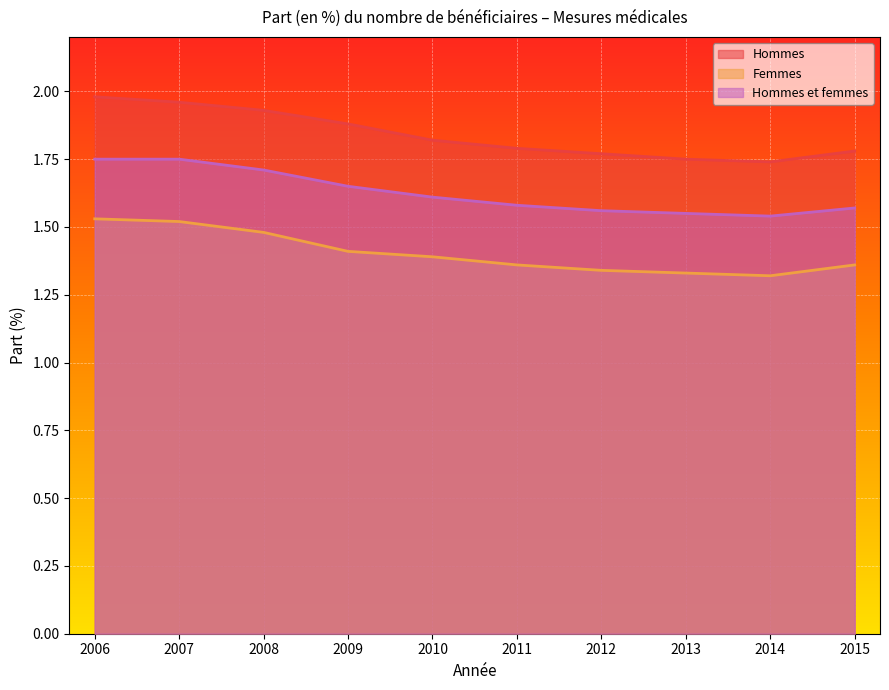

How many lines are shown in the chart?

3